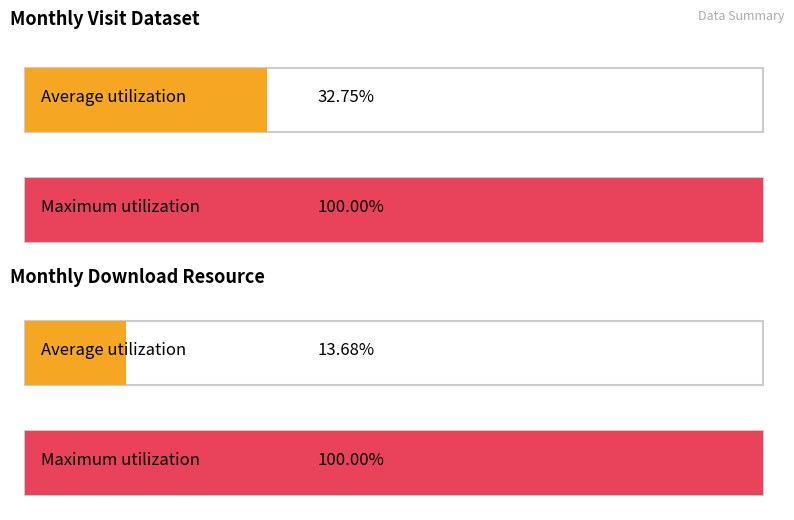

Rank the series at 2022-08 from highest to lowest value.

monthly_visit_dataset, monthly_download_resource